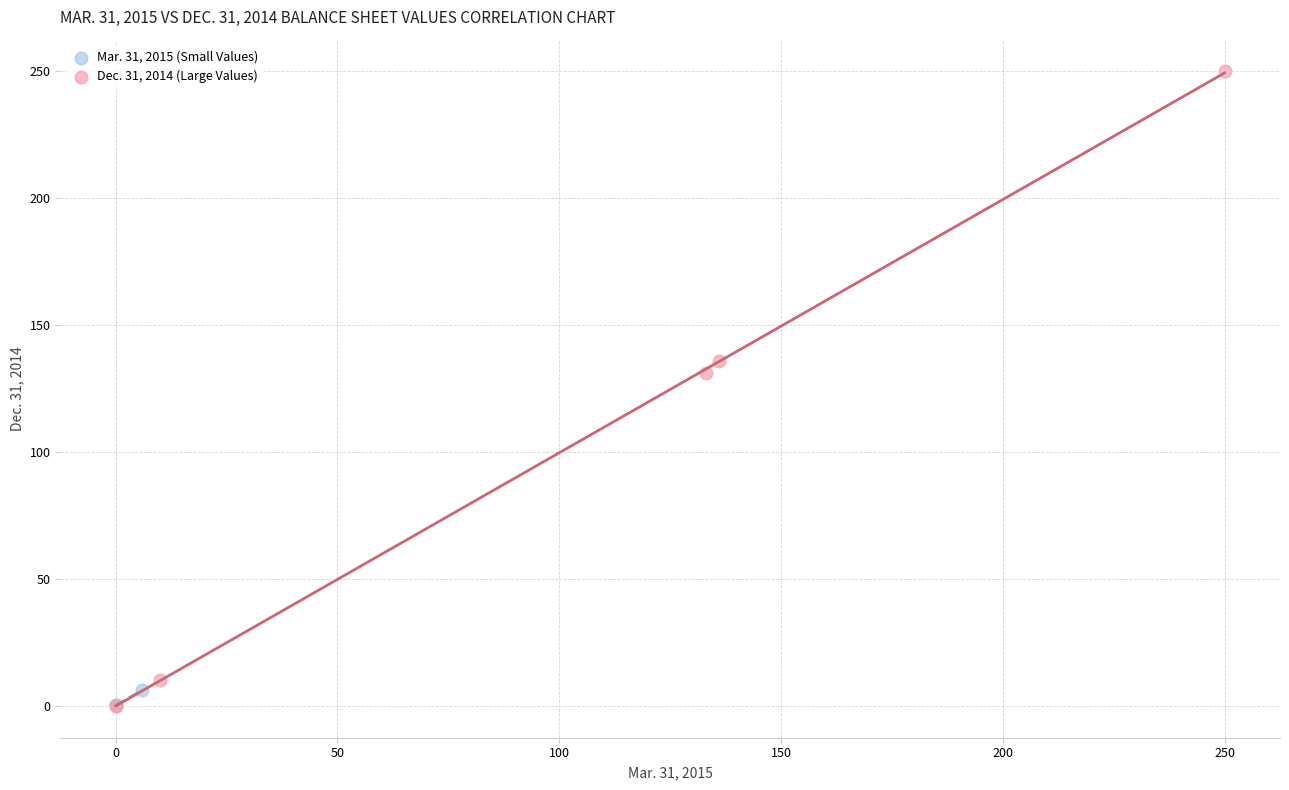

Which series has the widest spread of Y values?

Dec. 31, 2014 (Large Values)